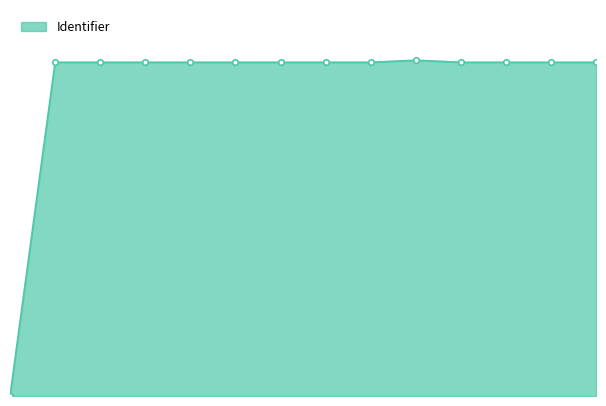

What is the label of the 1st point from the left?

Opdracht: Vraag en aanbod